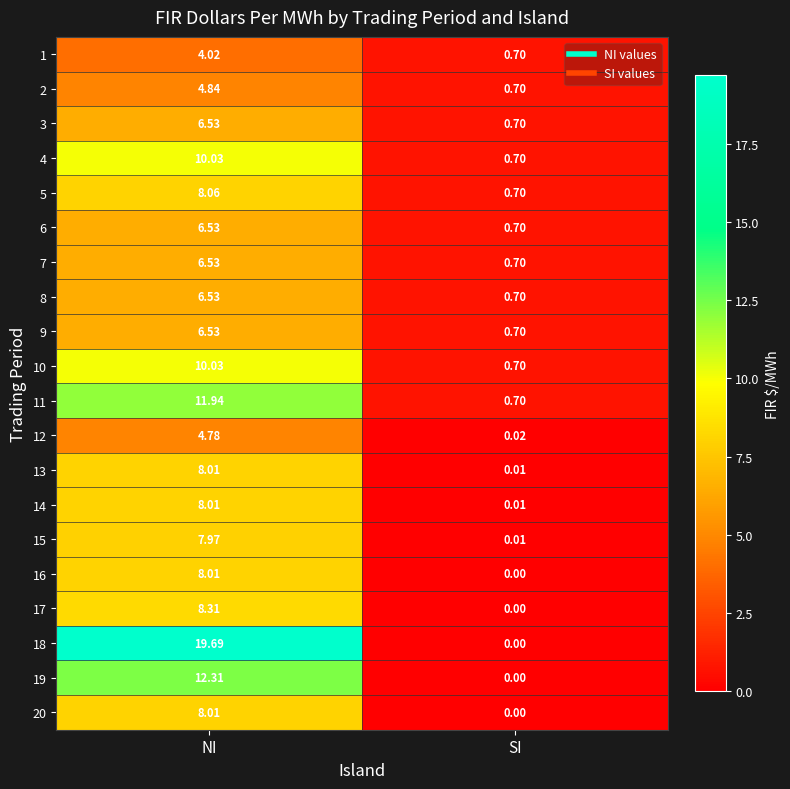

At which label does 4 first exceed 10?

NI